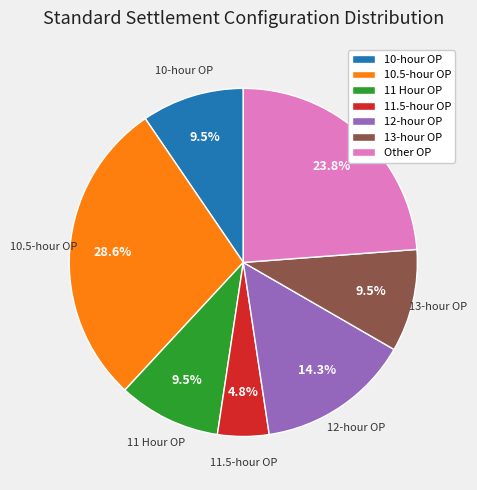

The Other OP slice represents 15% of the pie. True or false?

False